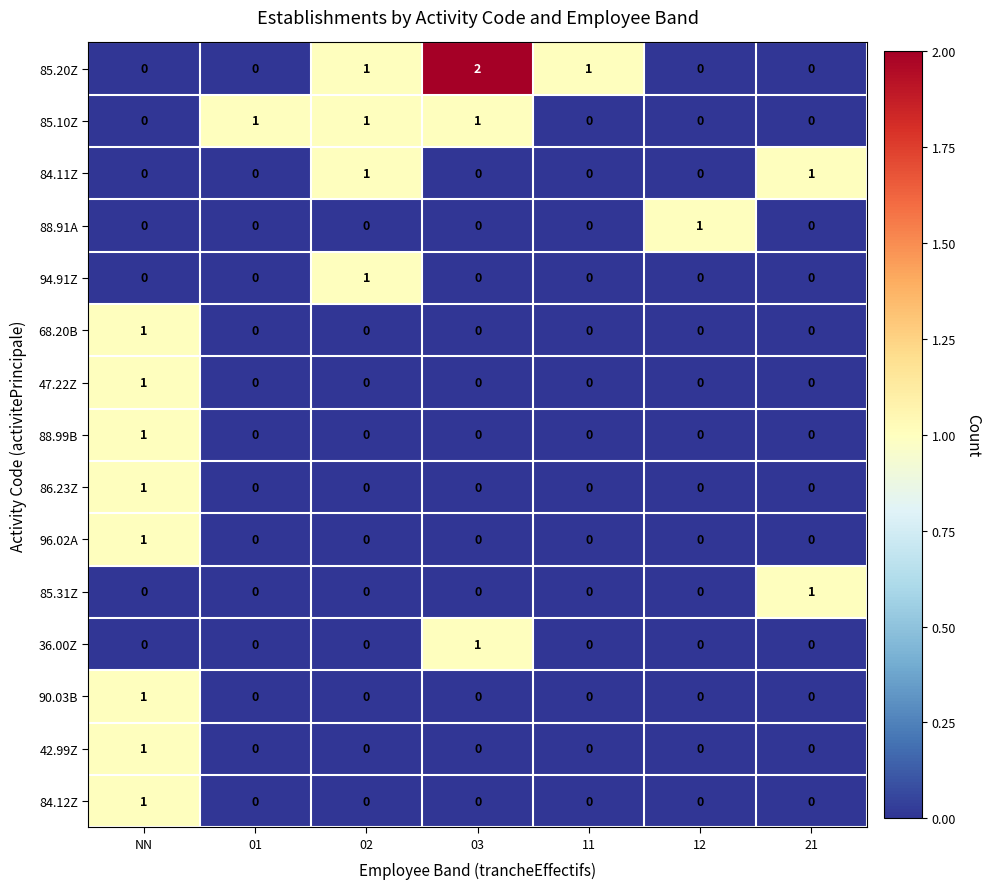

At how many categories does at least one series exceed 0?

7